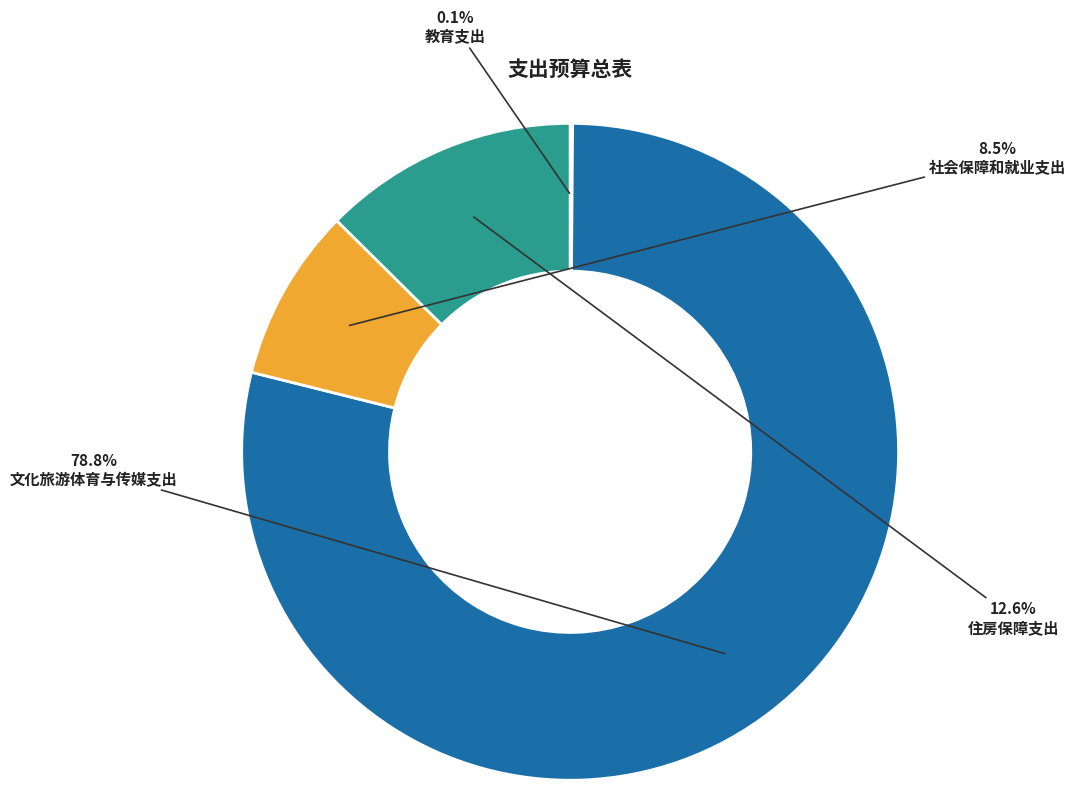

Which slice is the largest?

文化旅游体育与传媒支出